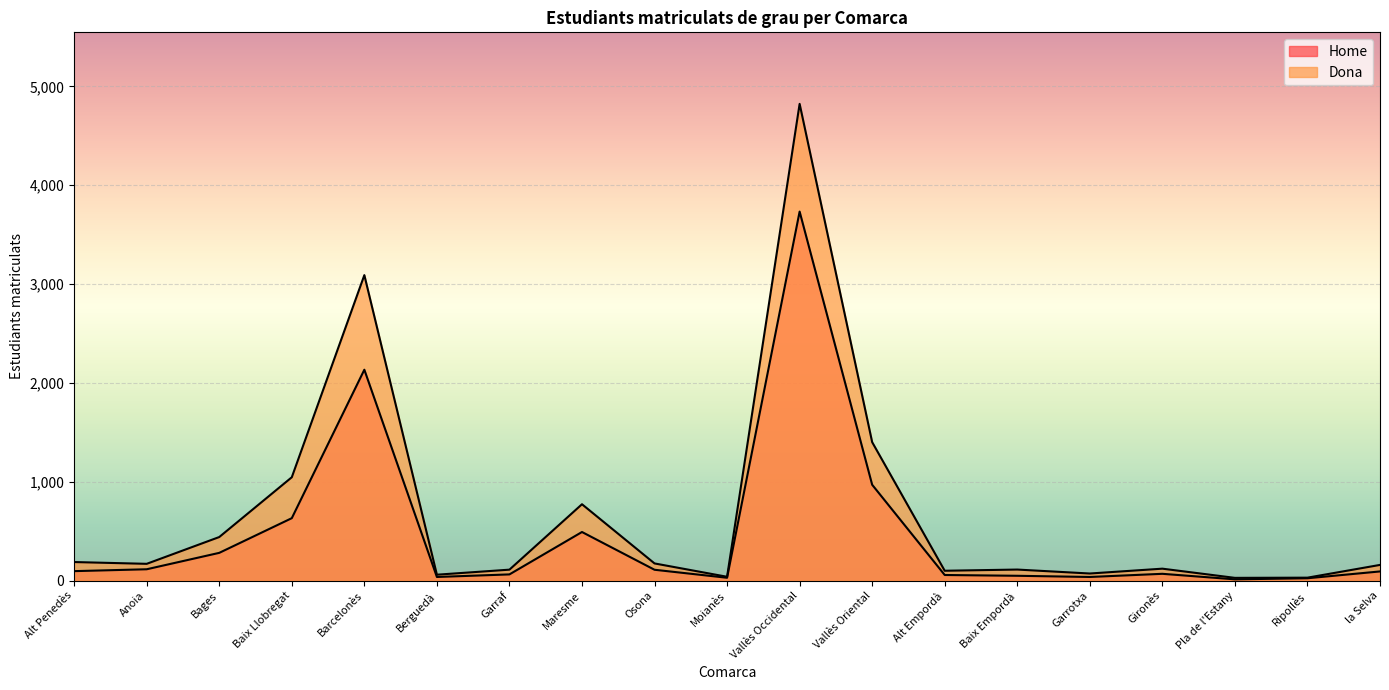

Rank the series at Vallès Occidental from lowest to highest value.

Home, Dona